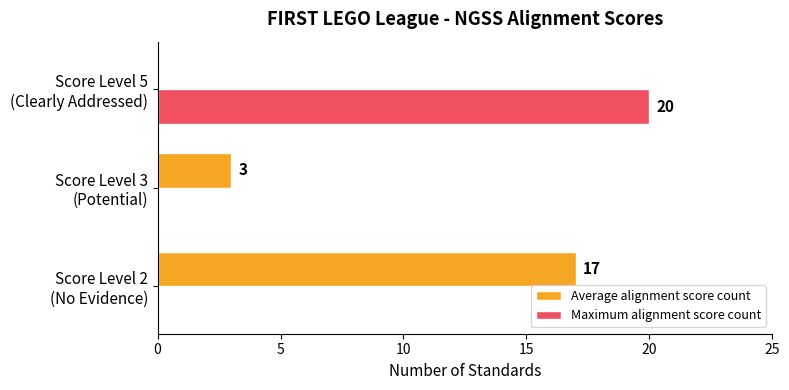

How many Maximum alignment score count values are between 0 and 20?

3